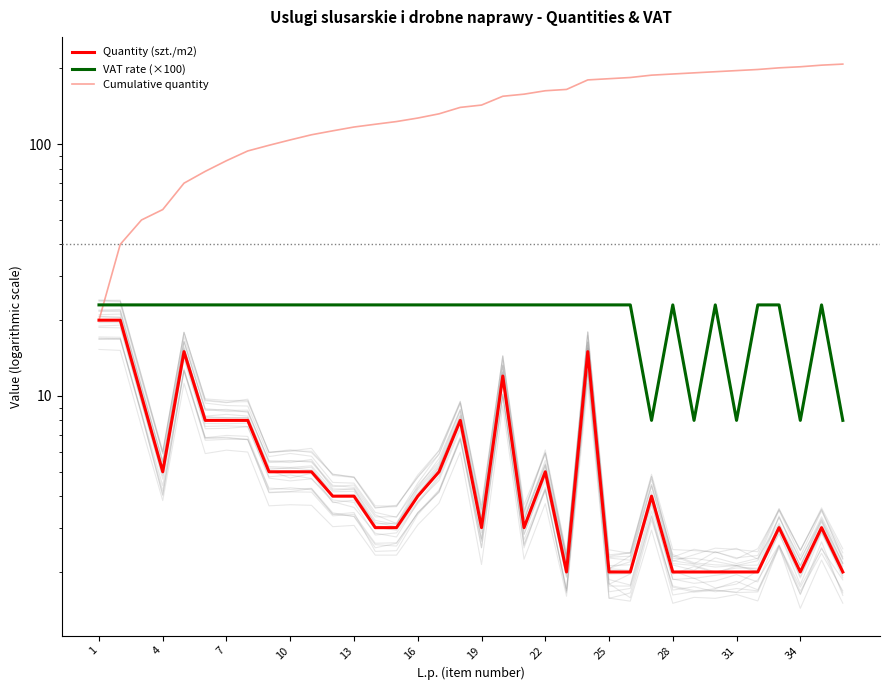

At which category does VAT rate (×100) reach its first local peak?

28